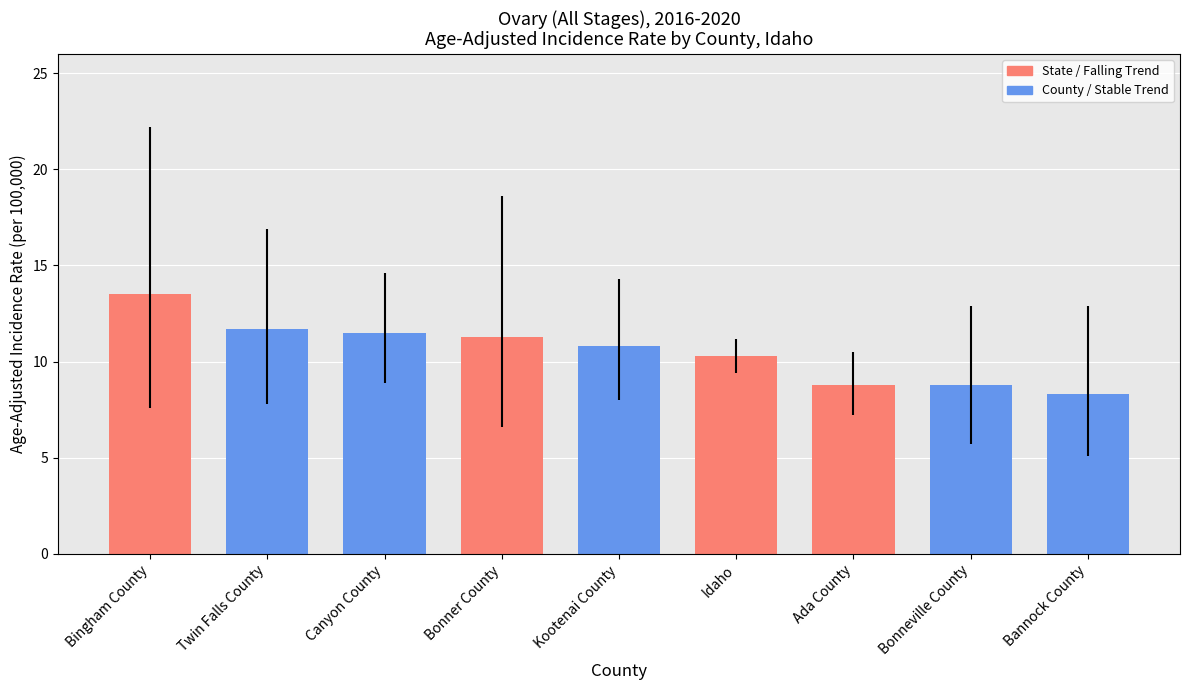

Which category has the lowest value across all series?

Bannock County